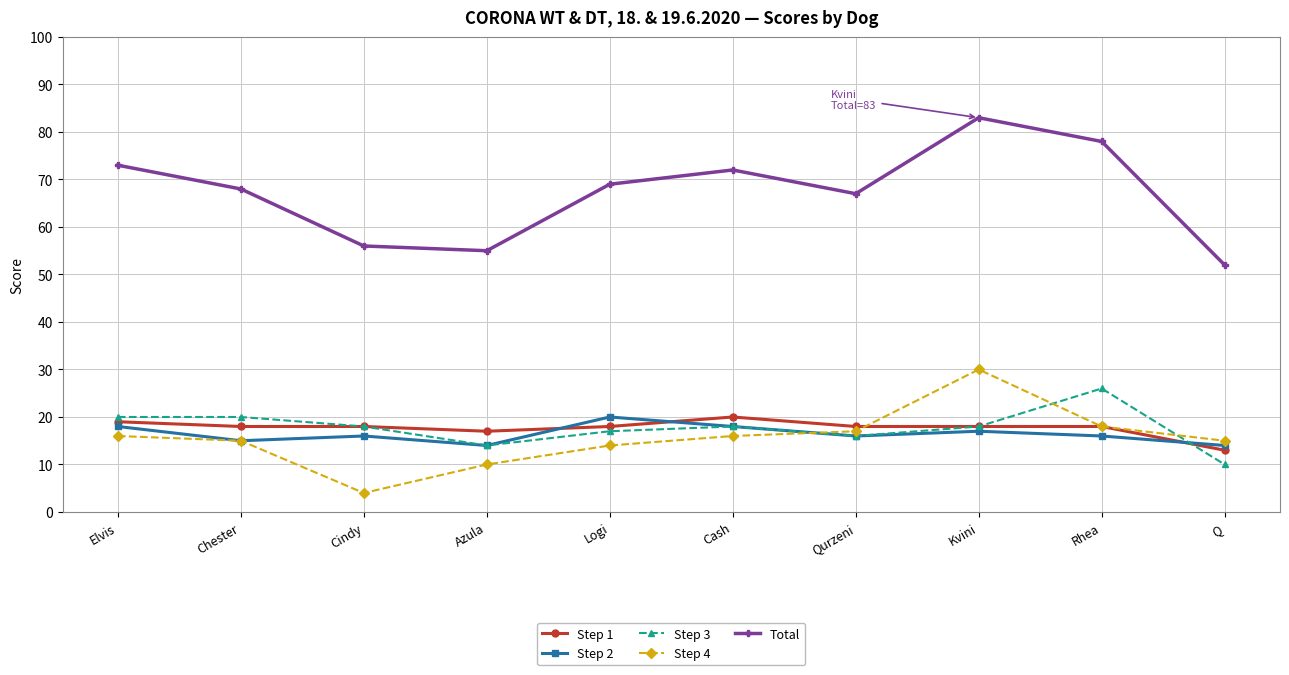

True or false: Total and Step 1 cross at least once.

False